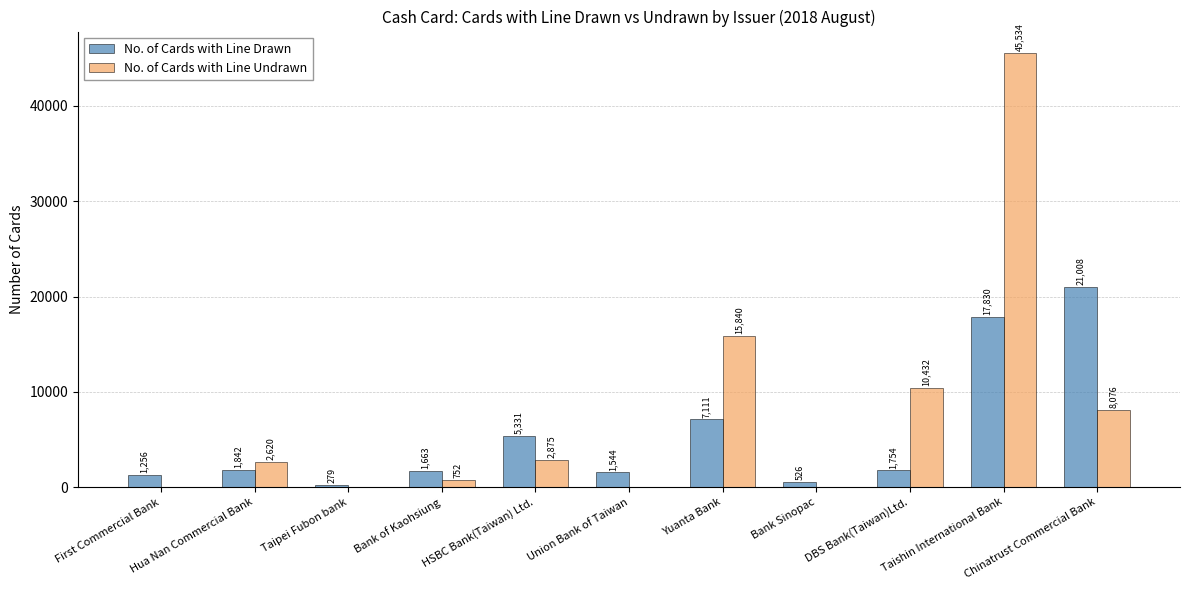

What value does the No. of Cards with Line Undrawn series have at Bank of Kaohsiung, to the nearest 100?

800